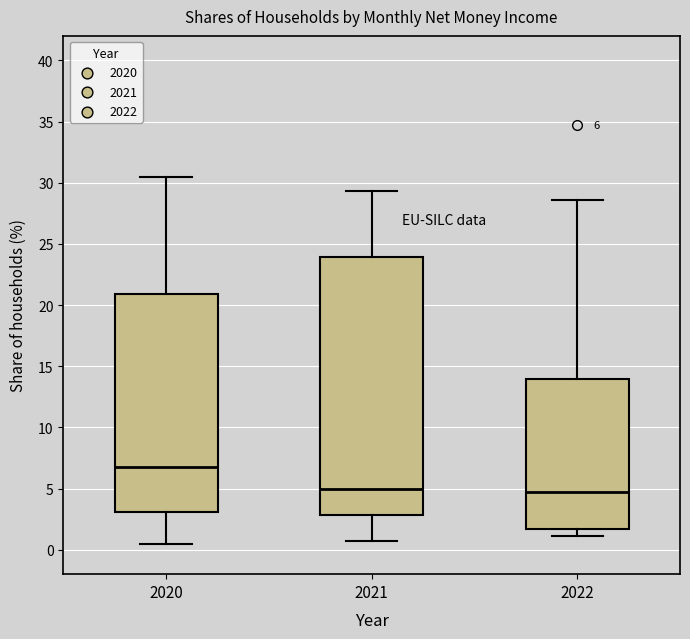

Which box's median line is the highest?

2020